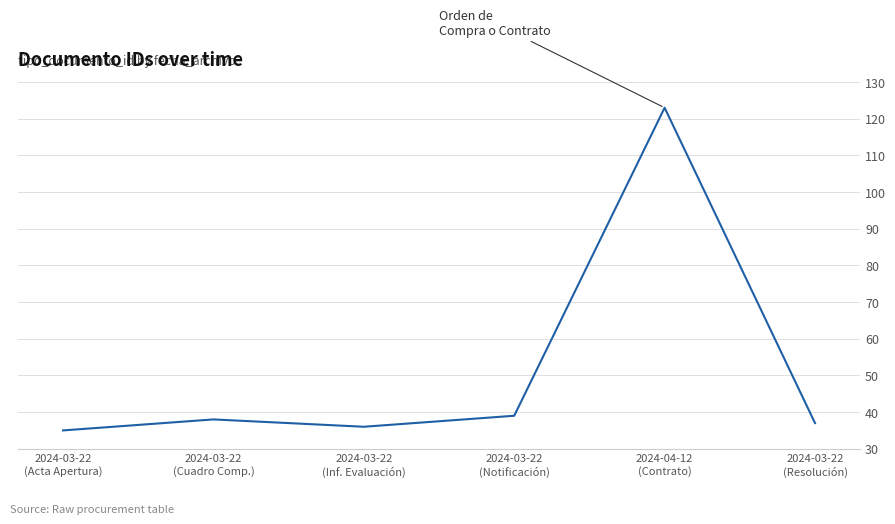

What is the difference between the maximum and second lowest values?

87